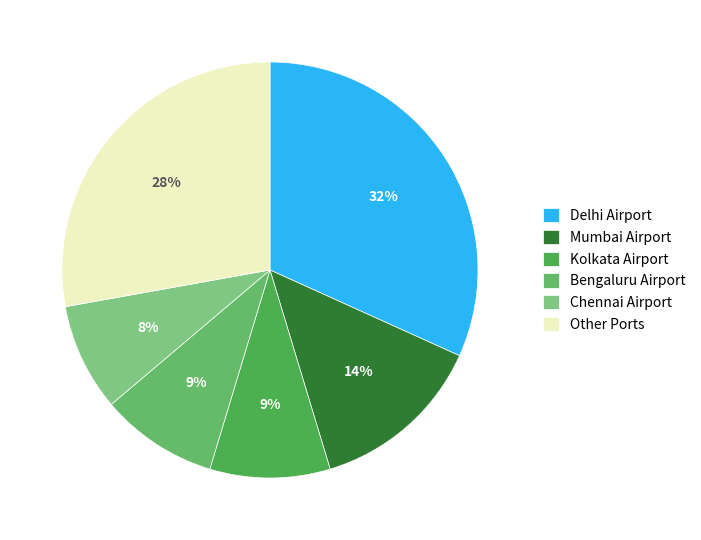

Count the number of slices in the pie.

6